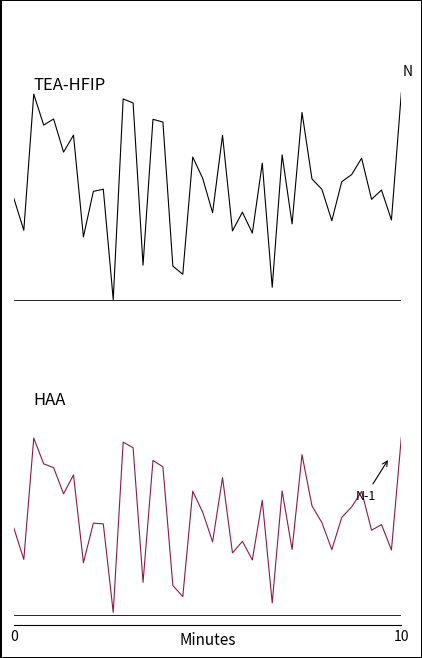

The chart shows a value of 0.8 at 19. True or false?

False